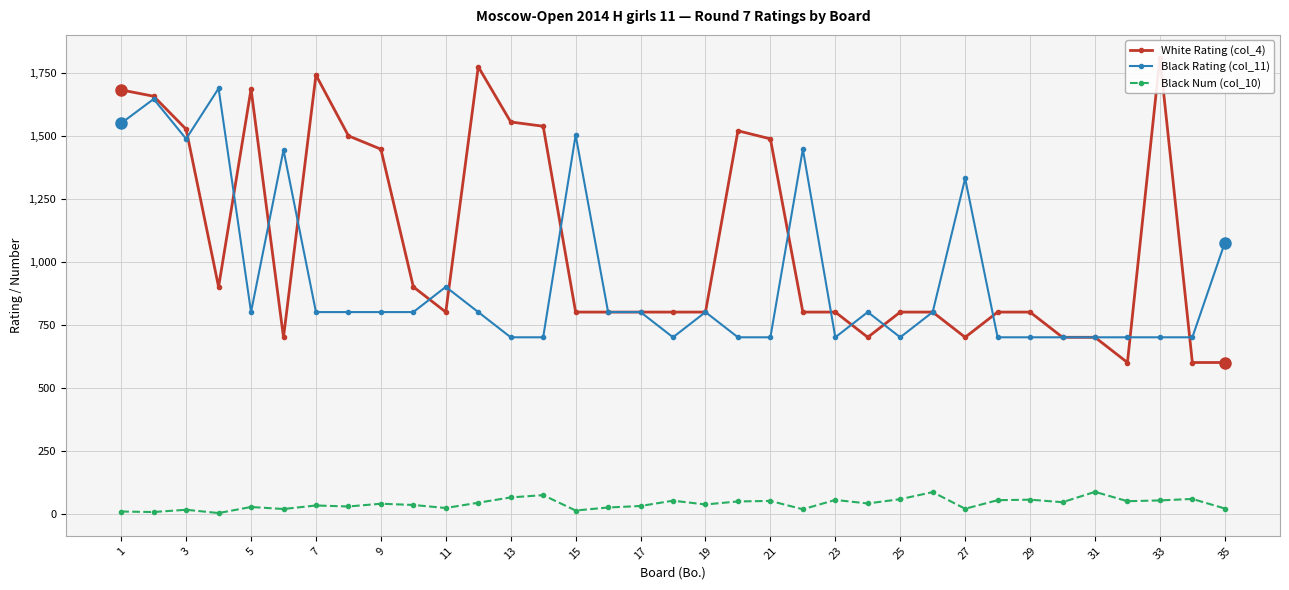

True or false: Black Num (col_10) has more than 1 points higher than both neighbors.

True